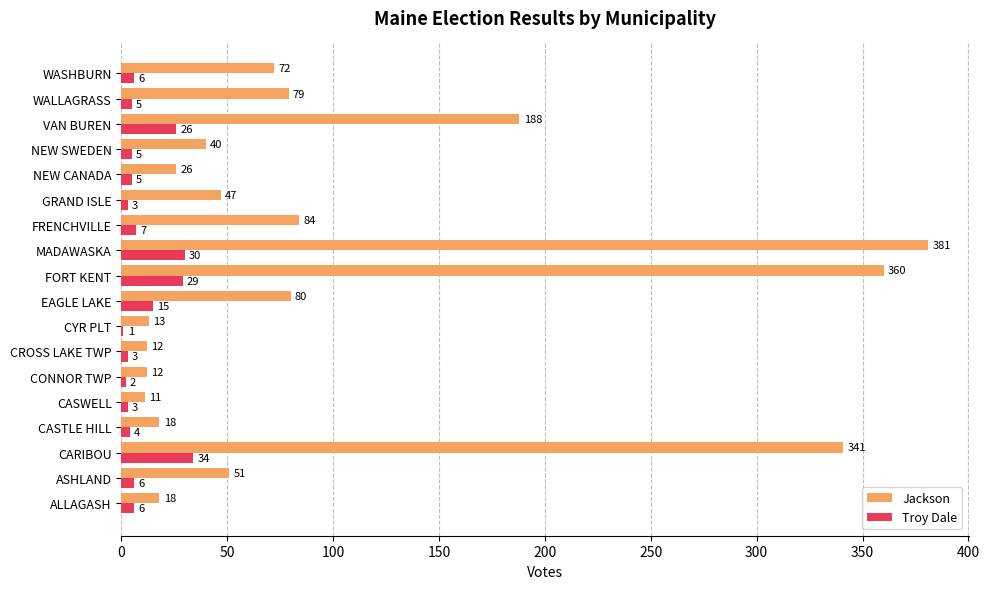

Which category has the highest value in the Jackson series?

MADAWASKA